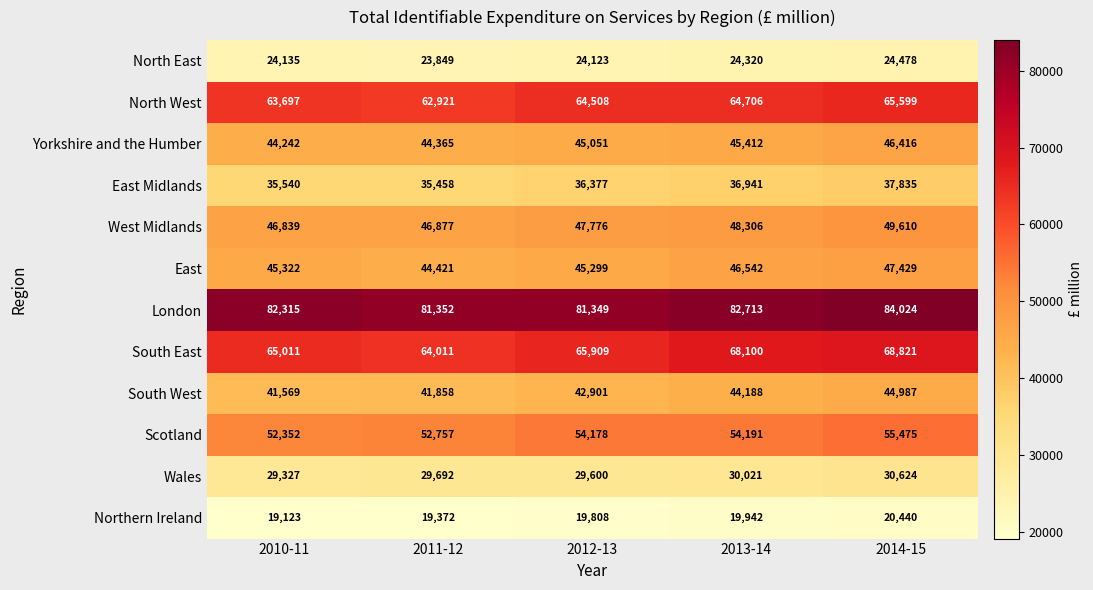

What is the difference between the East Midlands values at 2012-13 and 2014-15?

1458